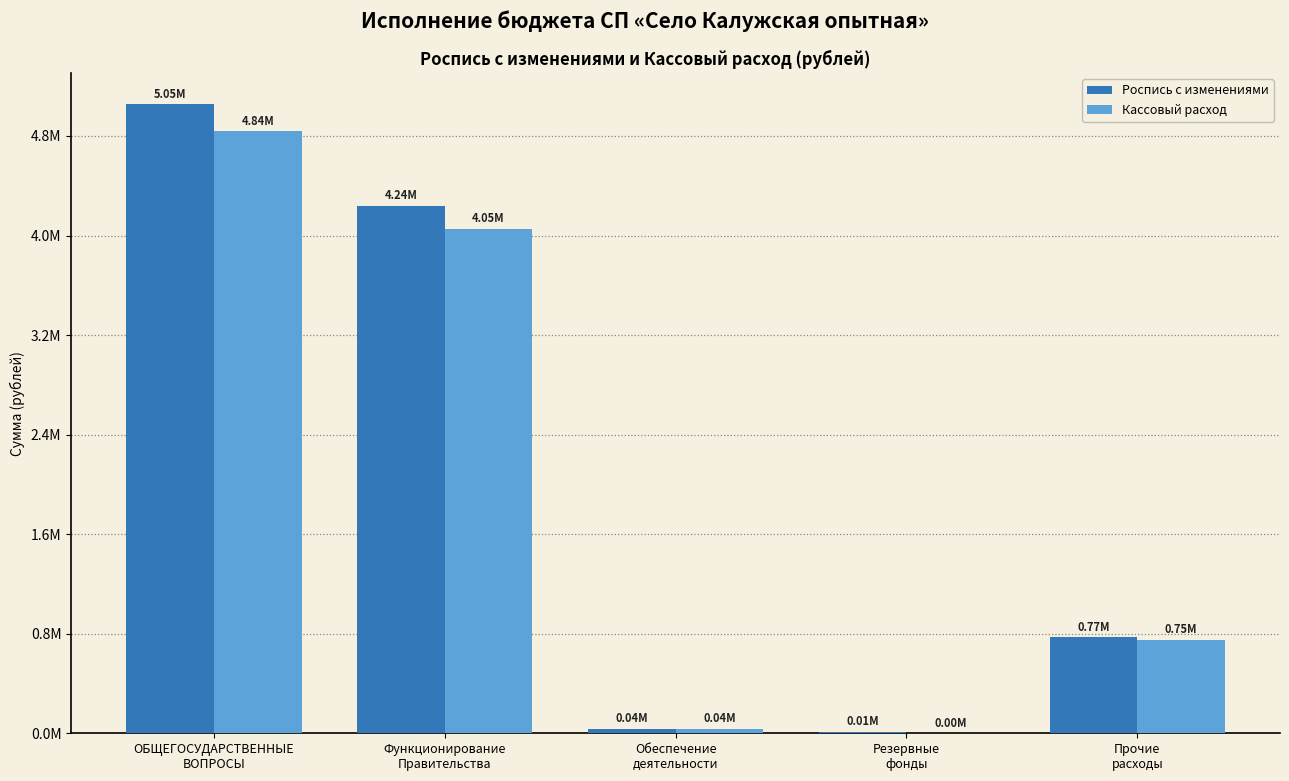

What is the difference between the Роспись с изменениями values at Резервные
фонды and Функционирование
Правительства?

4227010.0